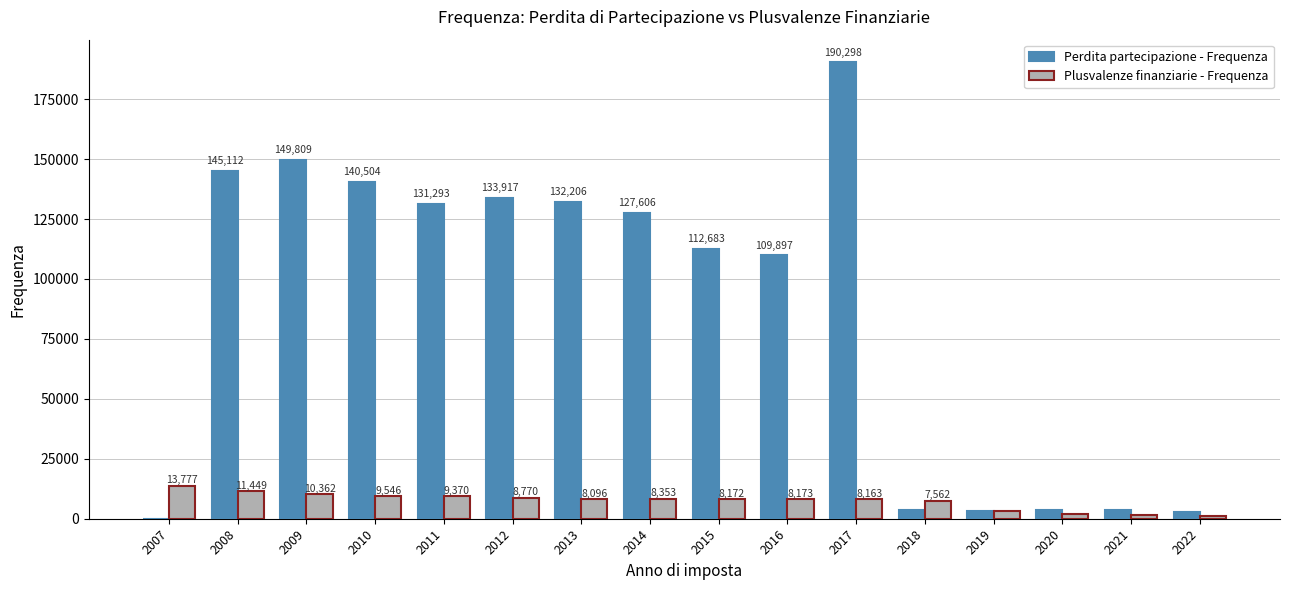

What is the sum of the Perdita partecipazione - Frequenza values at 2016 and 2008?

255009